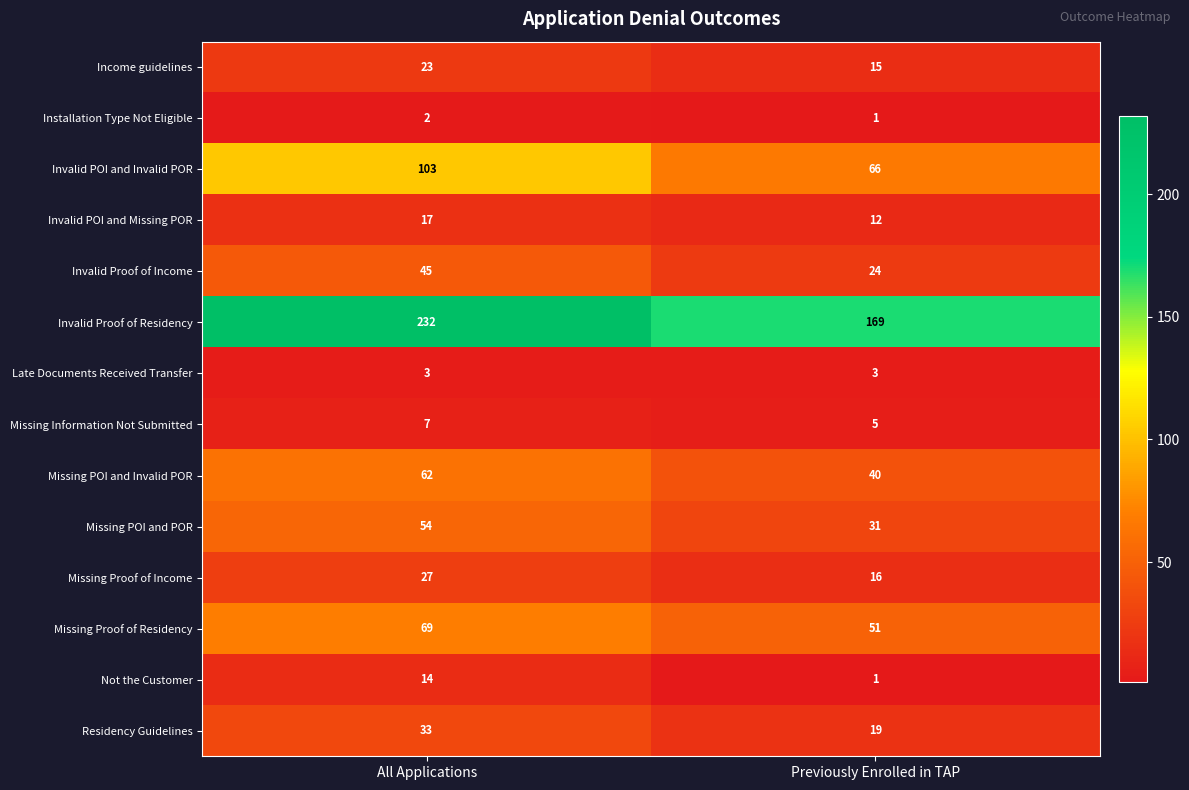

Reading right to left, extract all data points from this chart.

Income guidelines: 15	23
Installation Type Not Eligible: 1	2
Invalid POI and Invalid POR: 66	103
Invalid POI and Missing POR: 12	17
Invalid Proof of Income: 24	45
Invalid Proof of Residency: 169	232
Late Documents Received Transfer: 3	3
Missing Information Not Submitted: 5	7
Missing POI and Invalid POR: 40	62
Missing POI and POR: 31	54
Missing Proof of Income: 16	27
Missing Proof of Residency: 51	69
Not the Customer: 1	14
Residency Guidelines: 19	33